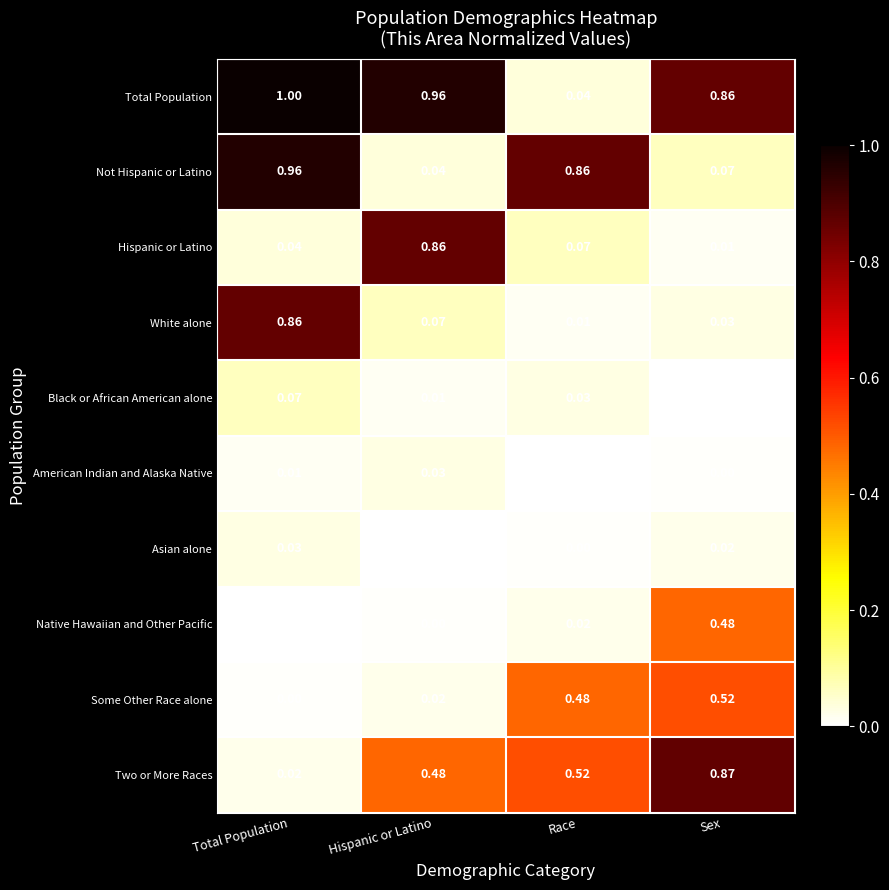

Between Hispanic or Latino and Race, which series saw the biggest shift?

Total Population